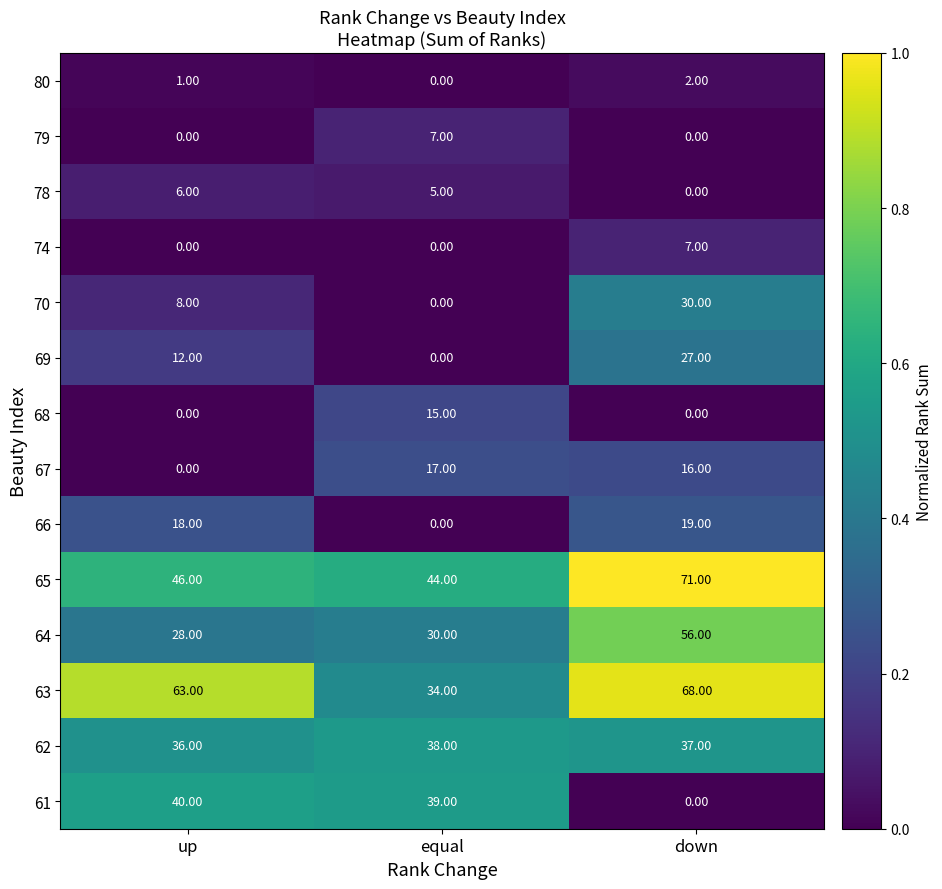

Which series has the largest range (max minus min)?

61